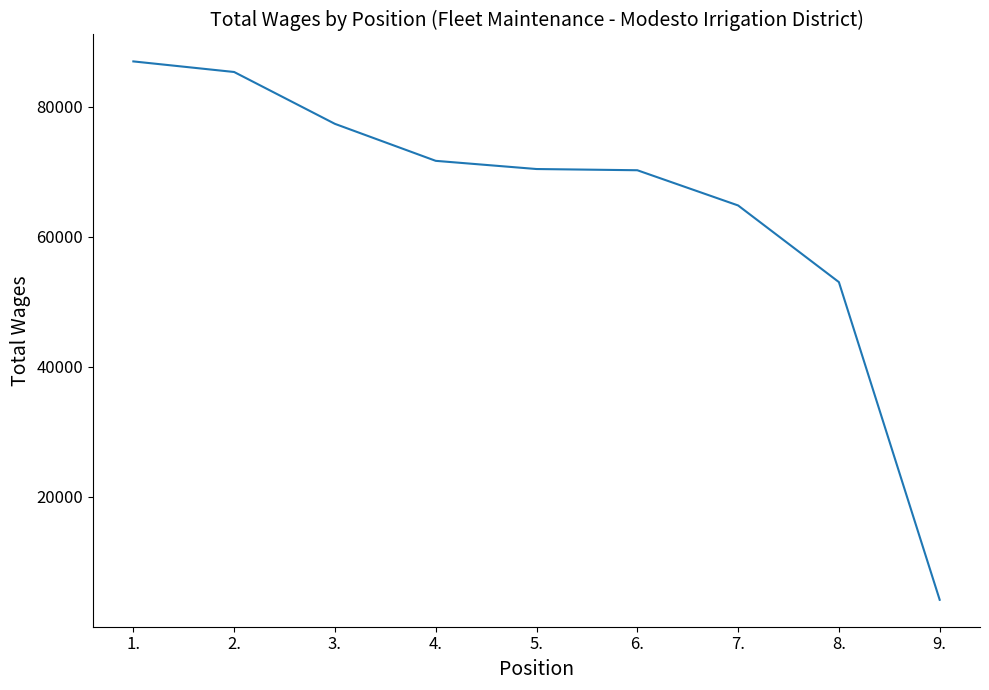

Does the chart have visible grid lines?

No